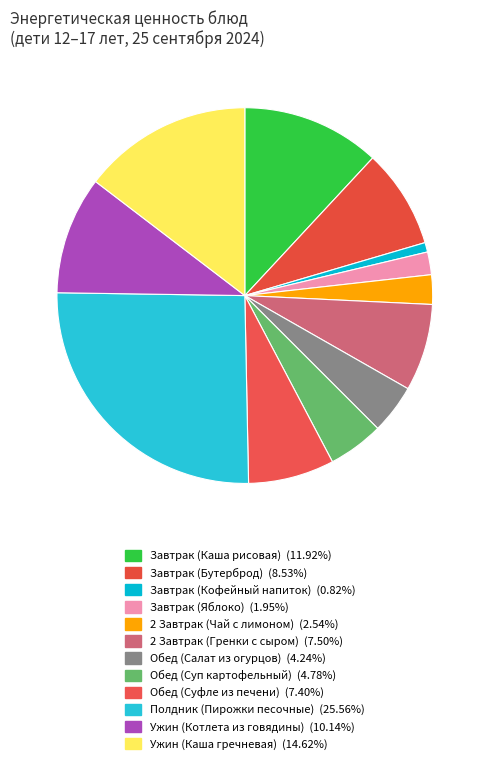

How many slices are in this pie chart?

12